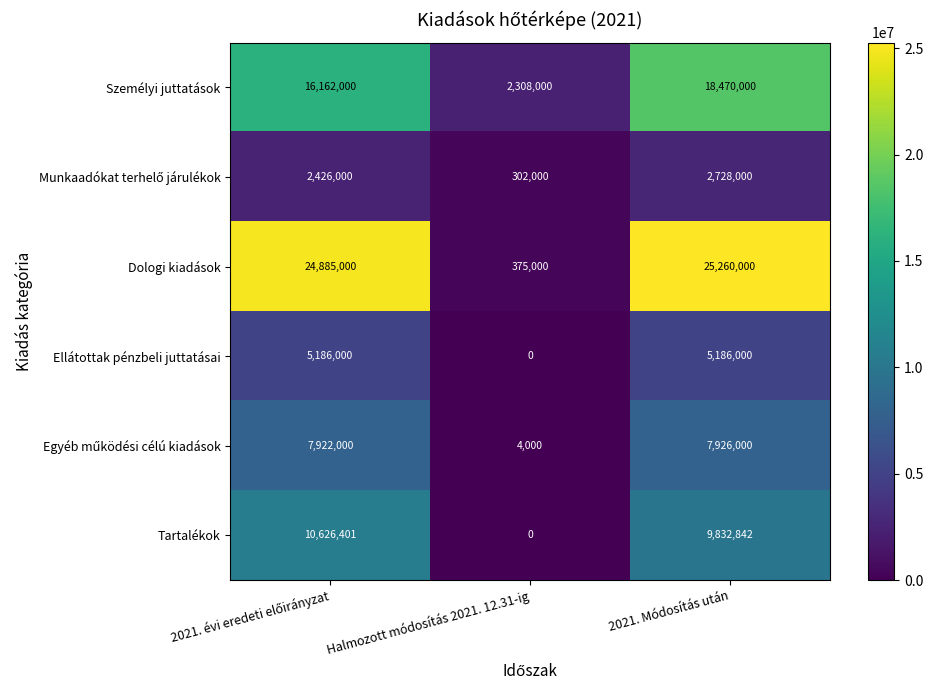

How many data points does each series have?

3